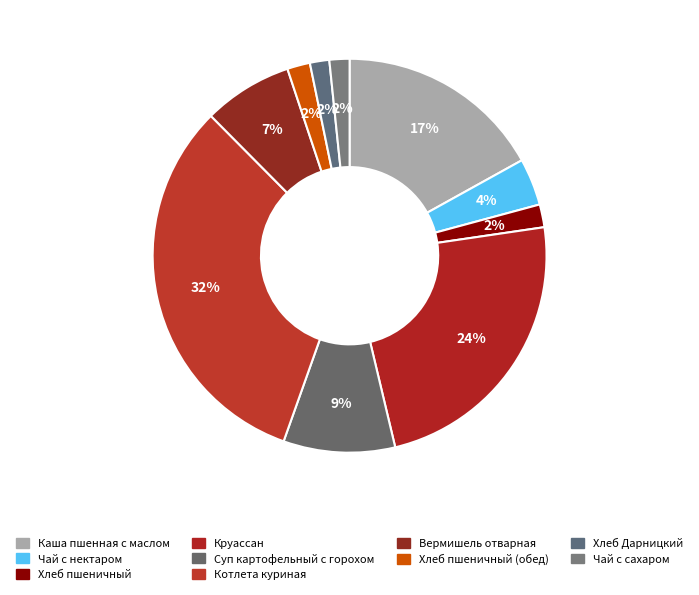

How many segments does this pie chart have?

10